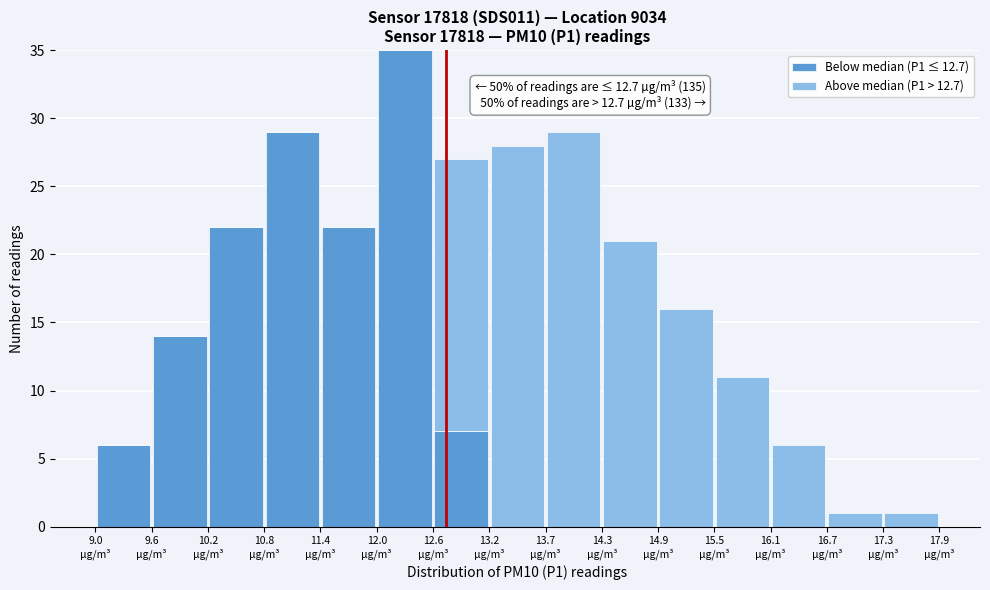

Which range on the x-axis has the tallest stacked bar (by total height)?

12.0 to 12.6